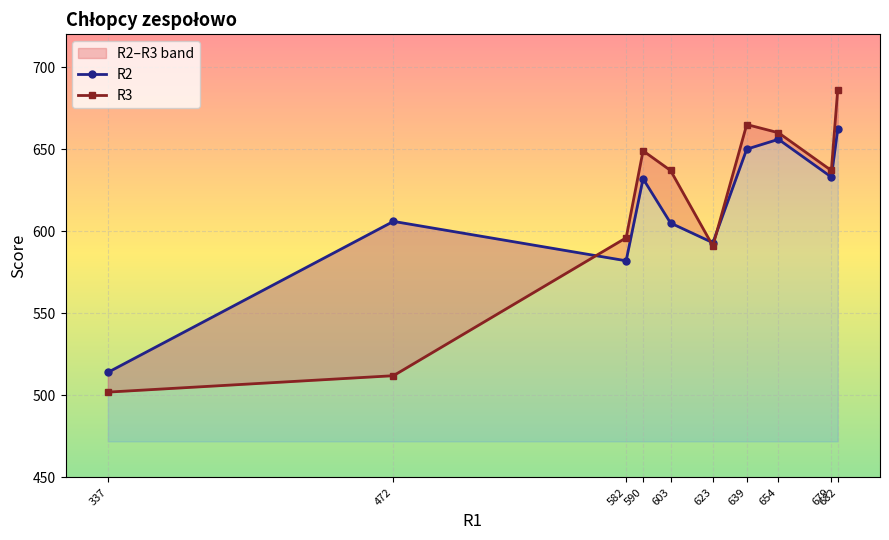

In R2, how many points are lower than both neighbors (excluding endpoints)?

3